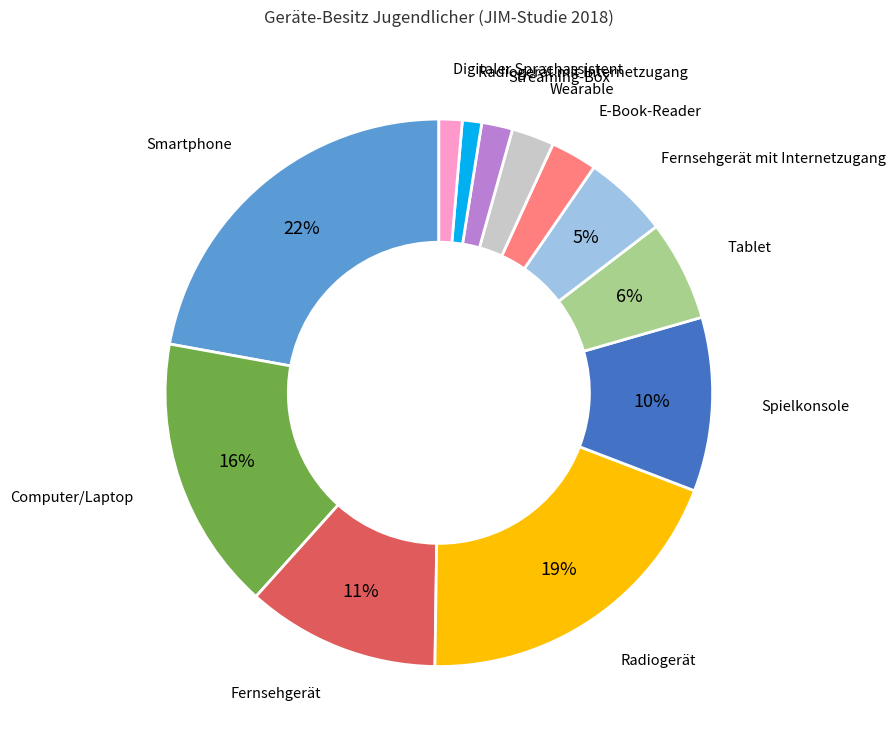

To the nearest percent, what percentage of the pie is Fernsehgerät mit Internetzugang?

5%